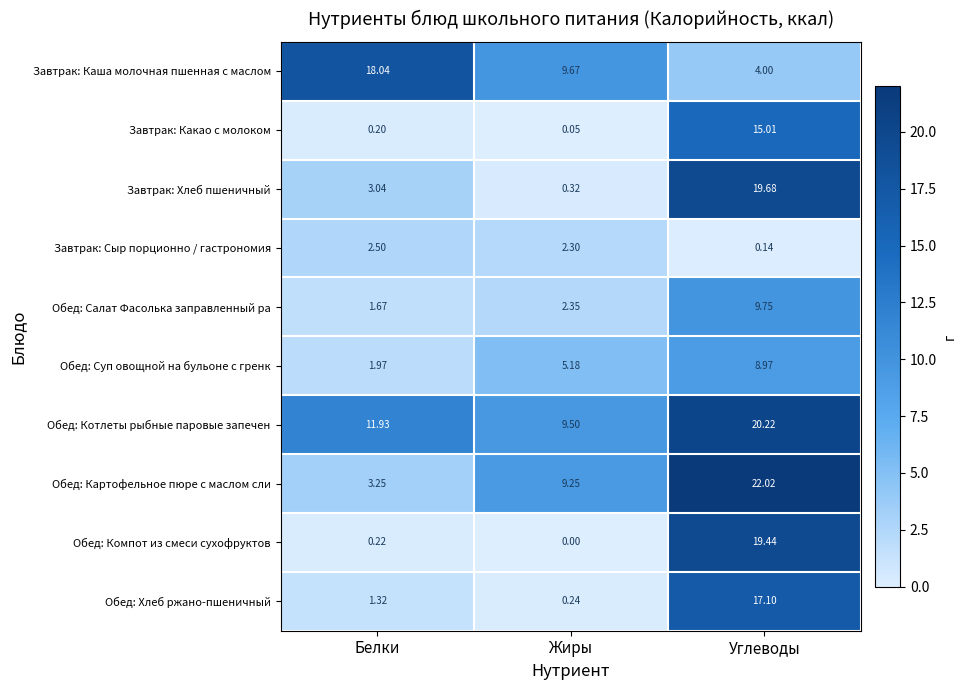

Which series has the largest total across all categories?

Обед: Котлеты рыбные паровые запечен